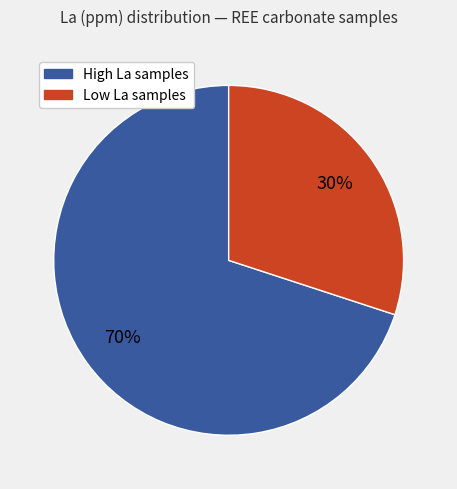

To the nearest percent, what is the average slice percentage?

50%